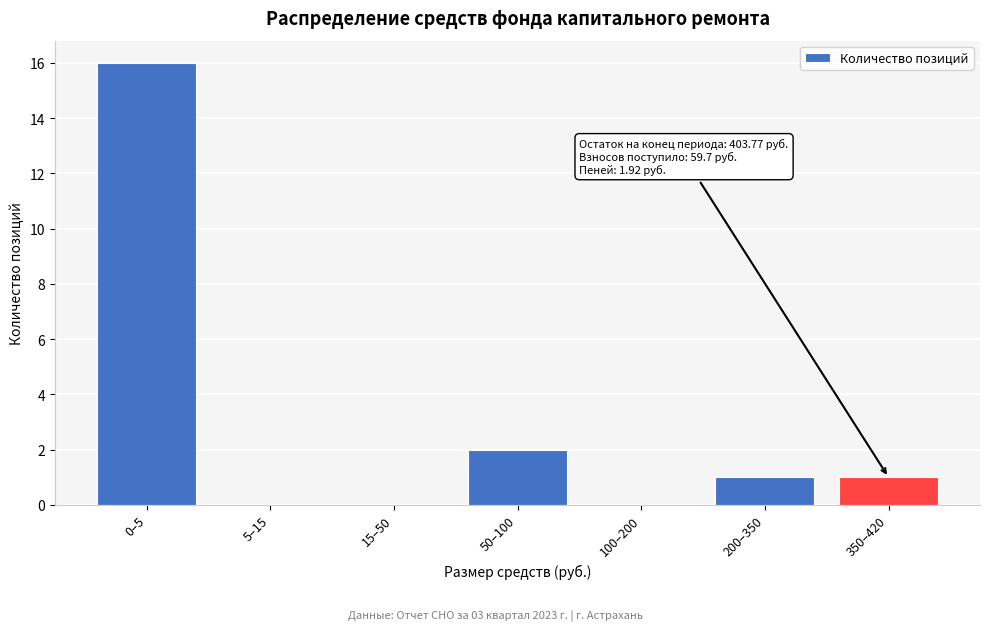

Reading left to right, transcribe all the data shown in this chart.

0–5=16	5–15=0	15–50=0	50–100=2	100–200=0	200–350=1	350–420=1